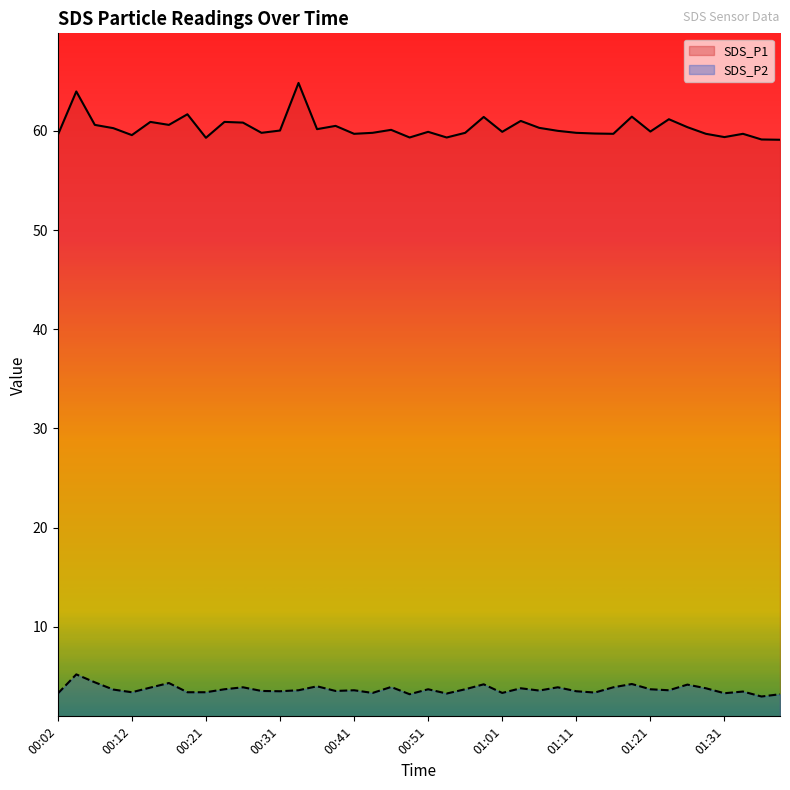

List the series in order of their peak value, lowest first.

SDS_P2, SDS_P1